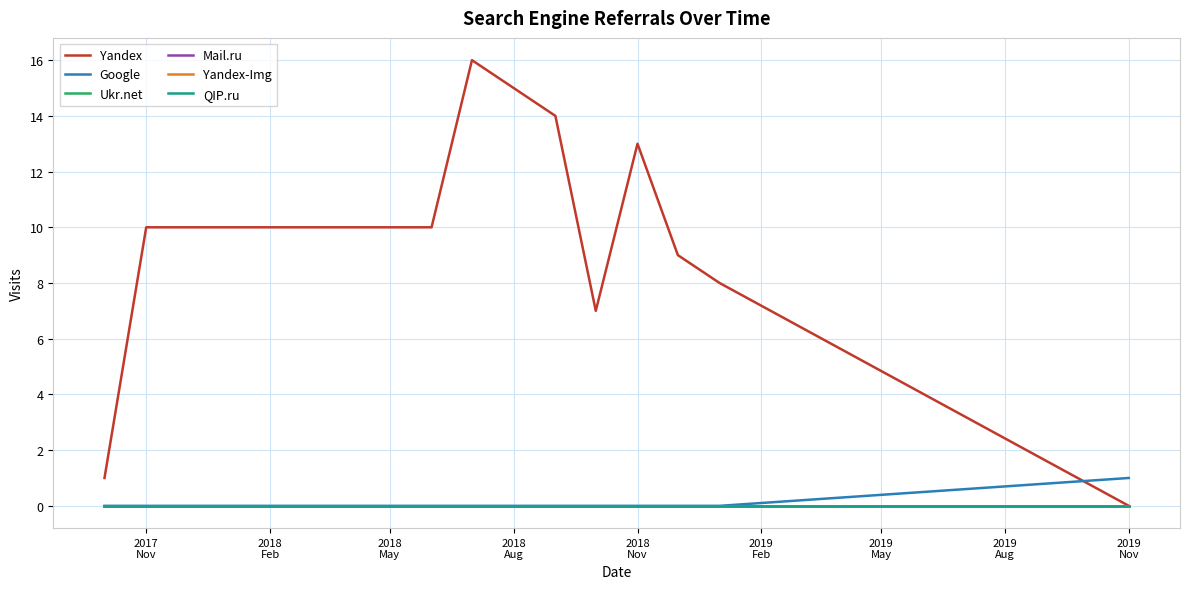

Does the chart display data point markers on the line(s)?

No